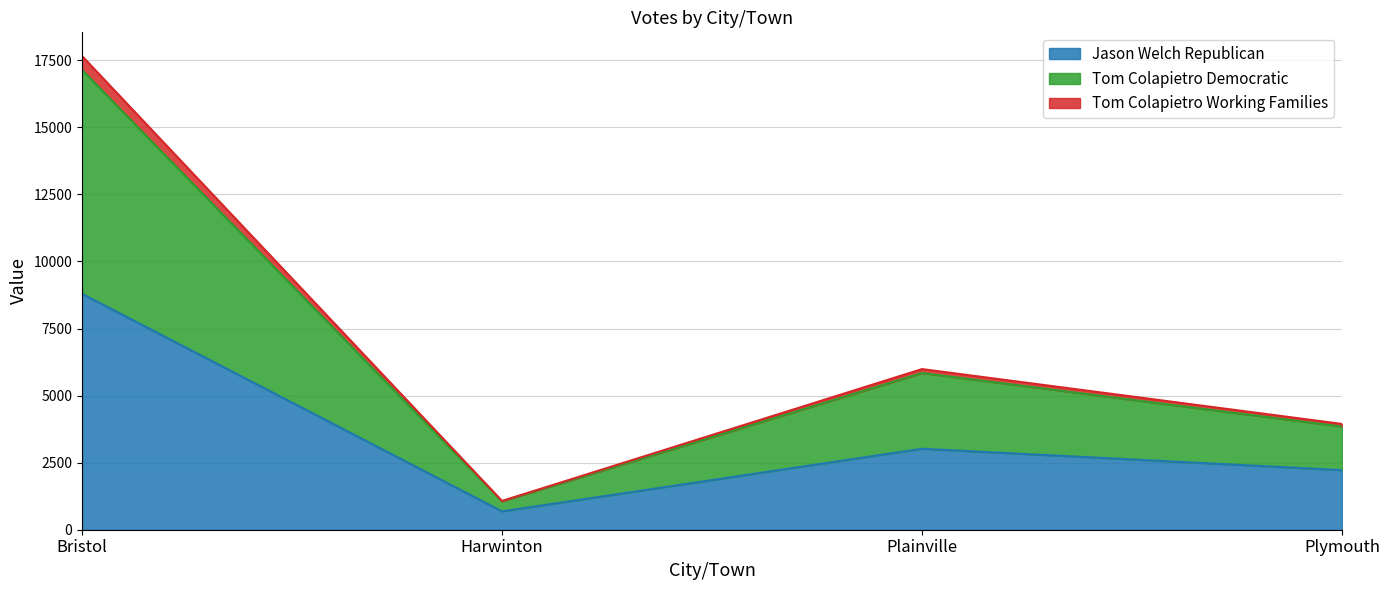

At which label does Jason Welch Republican reach its peak?

Bristol